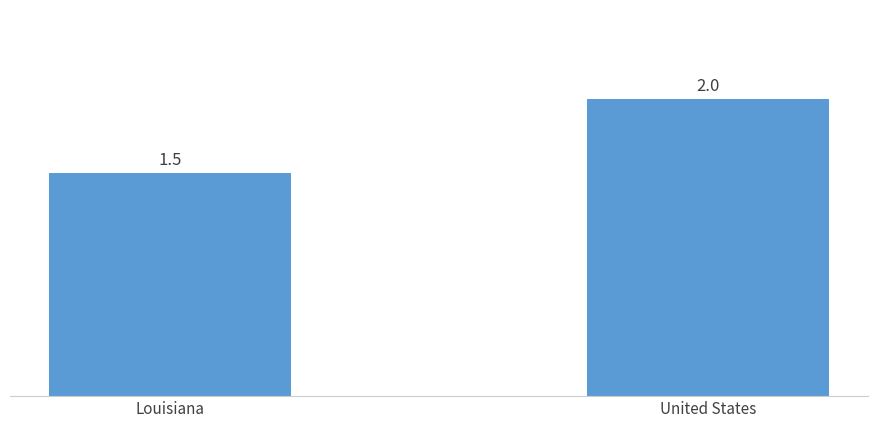

Is it true that the value at United States is 1.0?

False